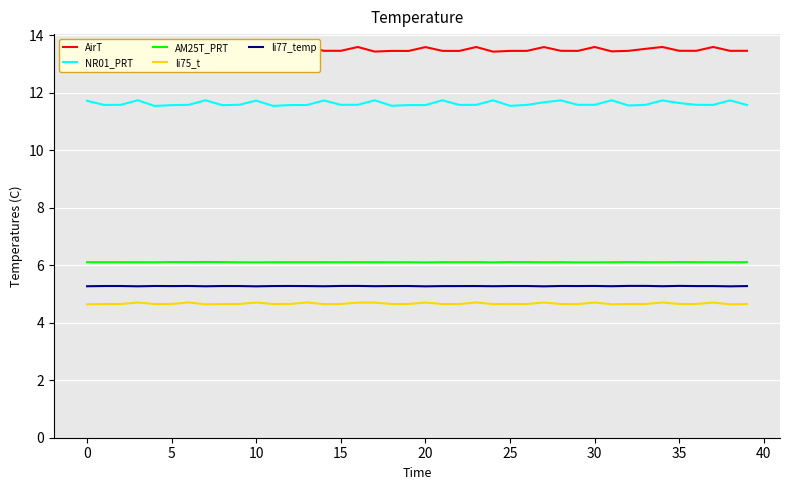

True or false: AirT has a value of 13.5 at 25.

True